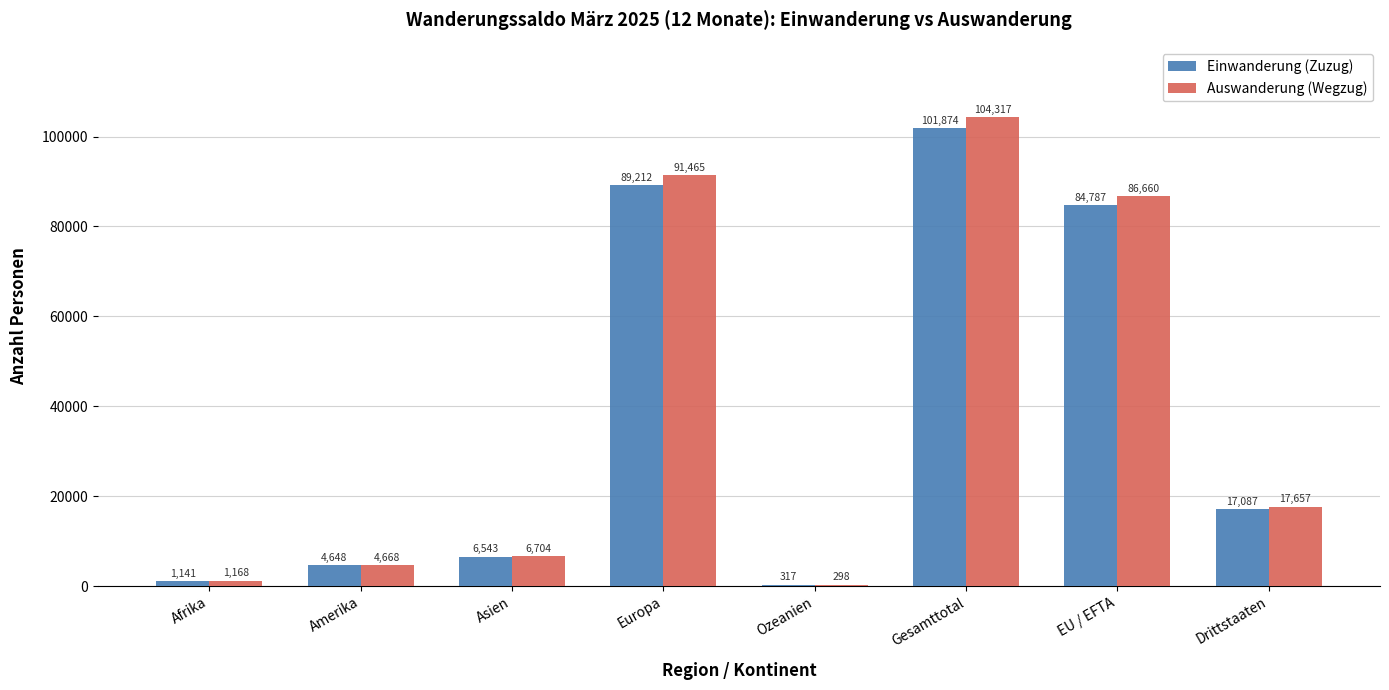

Which series has the widest spread of values?

Auswanderung (Wegzug)